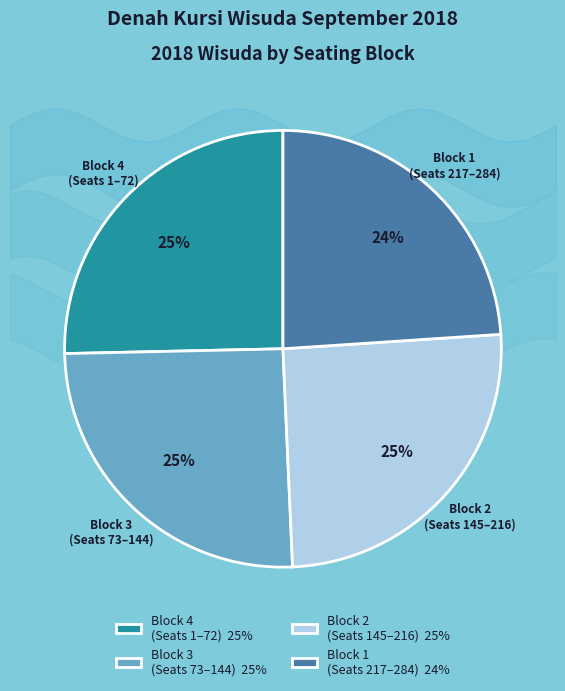

Which category has the smallest portion of the pie?

Block 1 (Seats 217–284) 24%